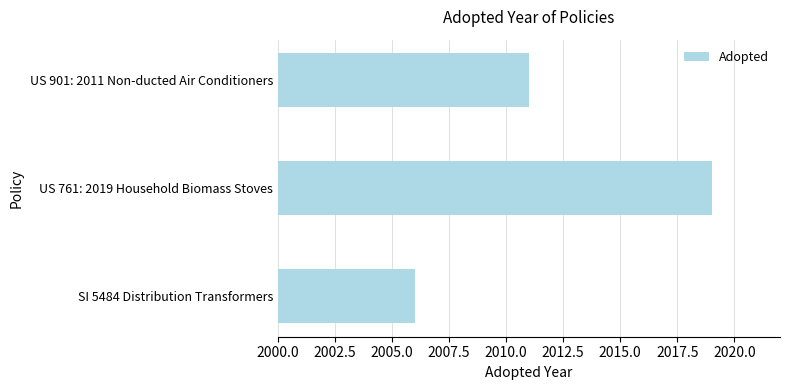

Which has a higher value, US 761: 2019 Household Biomass Stoves or SI 5484 Distribution Transformers?

US 761: 2019 Household Biomass Stoves